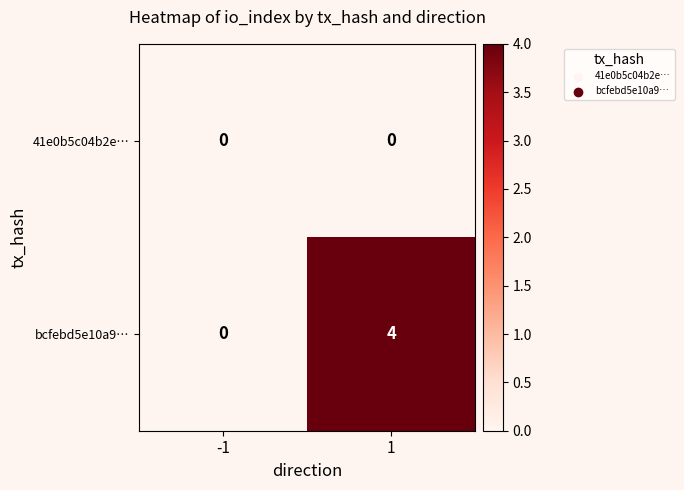

Reading right to left, extract all data points from this chart.

41e0b5c04b2e…: 0	0
bcfebd5e10a9…: 4	0